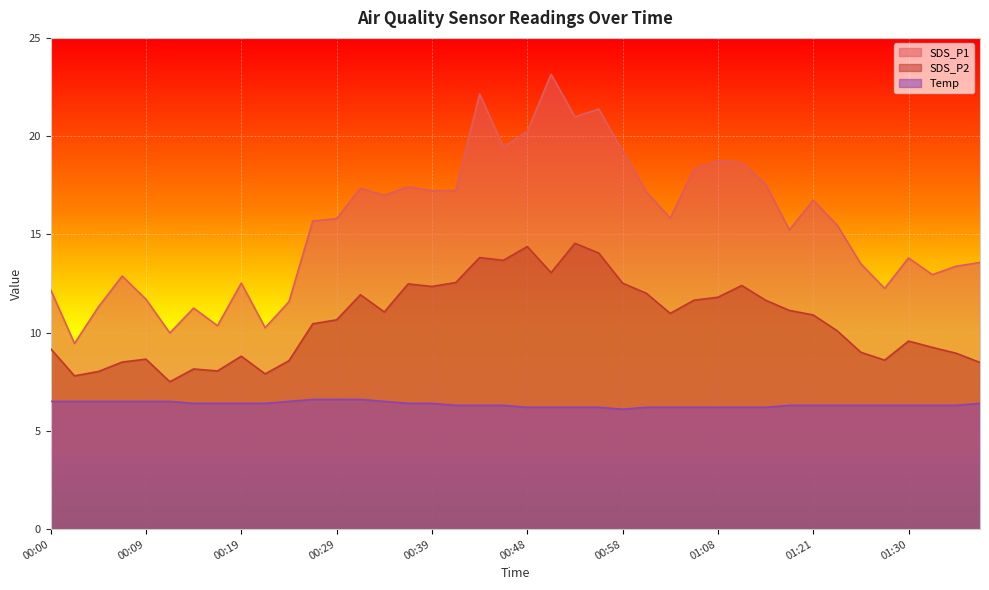

The value of SDS_P2 at 00:53 is 4.3. True or false?

False